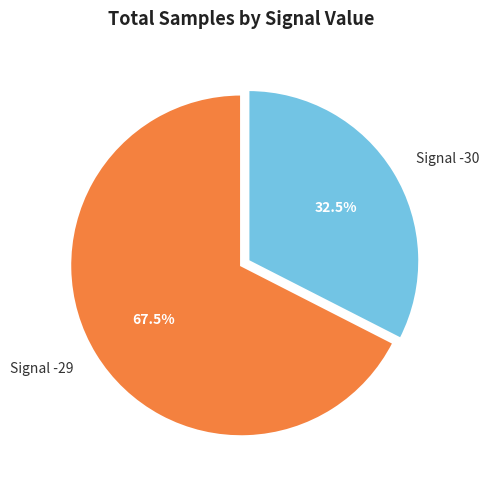

Which category has the smallest portion of the pie?

Signal -30